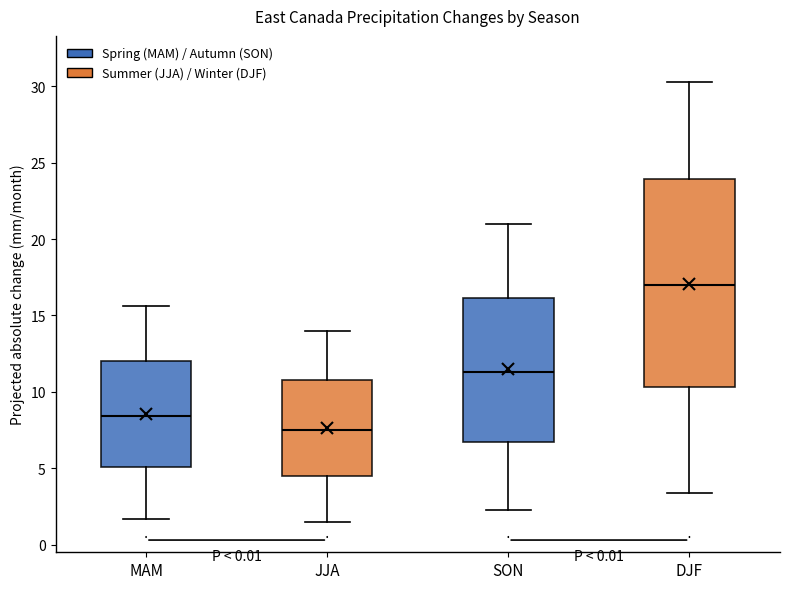

Where does the median line of the box for JJA sit on the y-axis? The values are not printed on the chart, so give them approximately, as read against the axis.

7.5